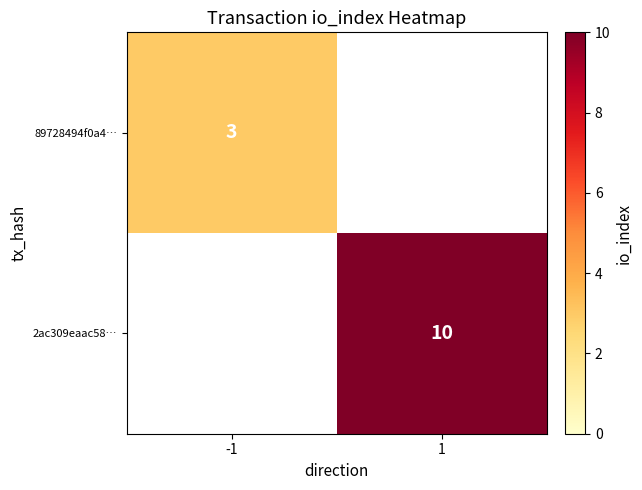

True or false: 2ac309eaac58… has a value of 10 at 1.

True